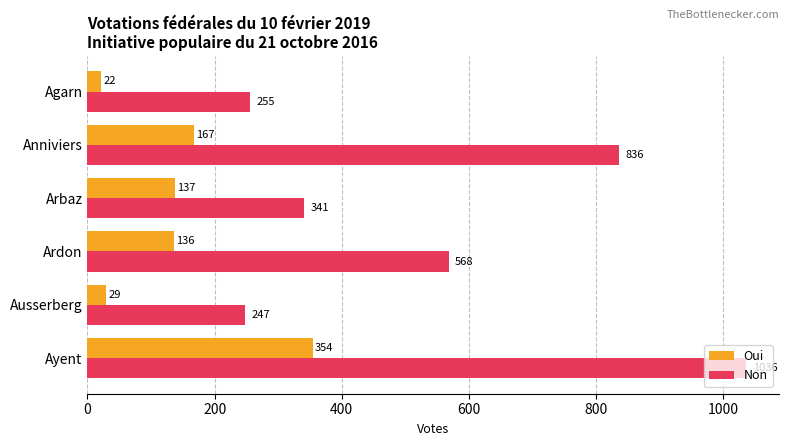

How many series are shown in this chart?

2